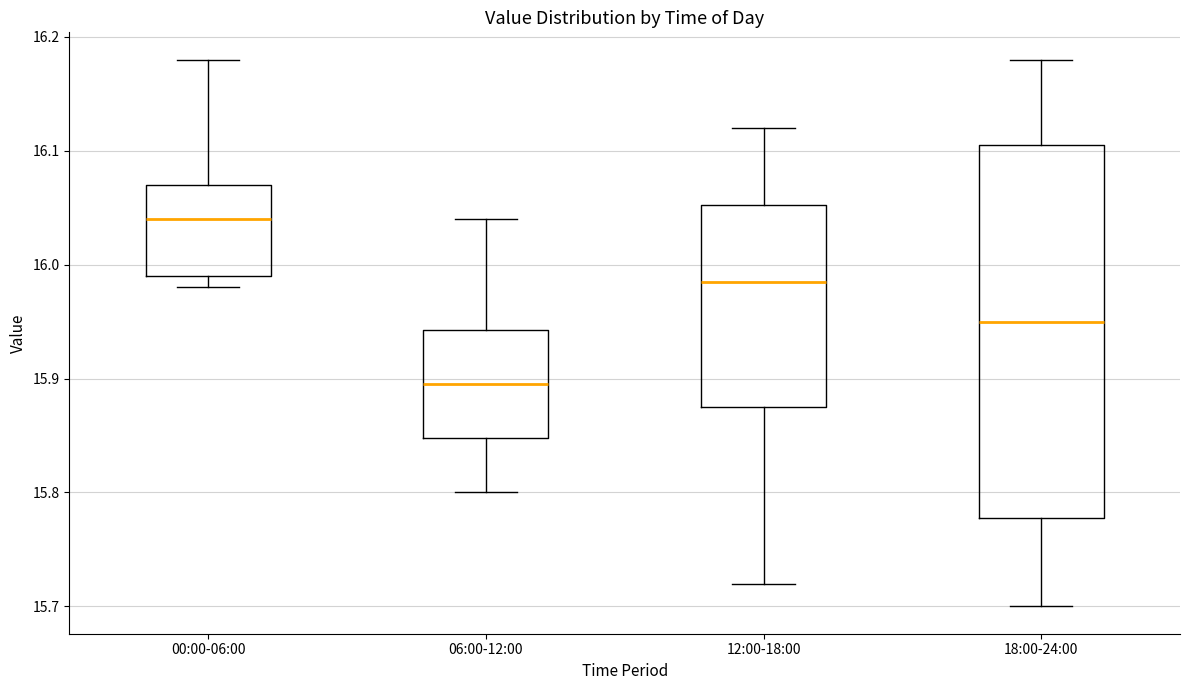

Comparing the boxes themselves (not the whiskers), which one is the tallest?

18:00-24:00